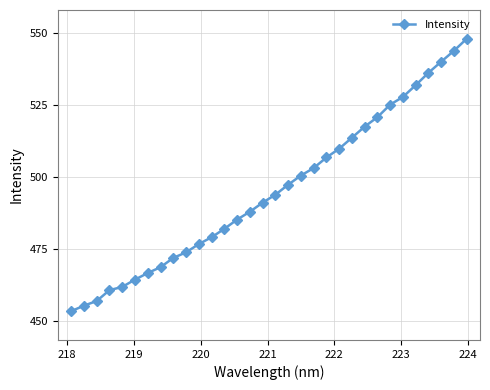

Reading left to right, list all the values displayed in this chart.

453.5	455.4	457.1	460.8	461.9	464.5	466.8	468.8	472.0	474.0	476.8	479.2	482.1	485.3	488.1	491.2	494.0	497.5	500.6	503.2	506.9	509.9	513.8	517.6	520.9	525.3	527.9	532.0	536.3	540.2	543.9	548.1